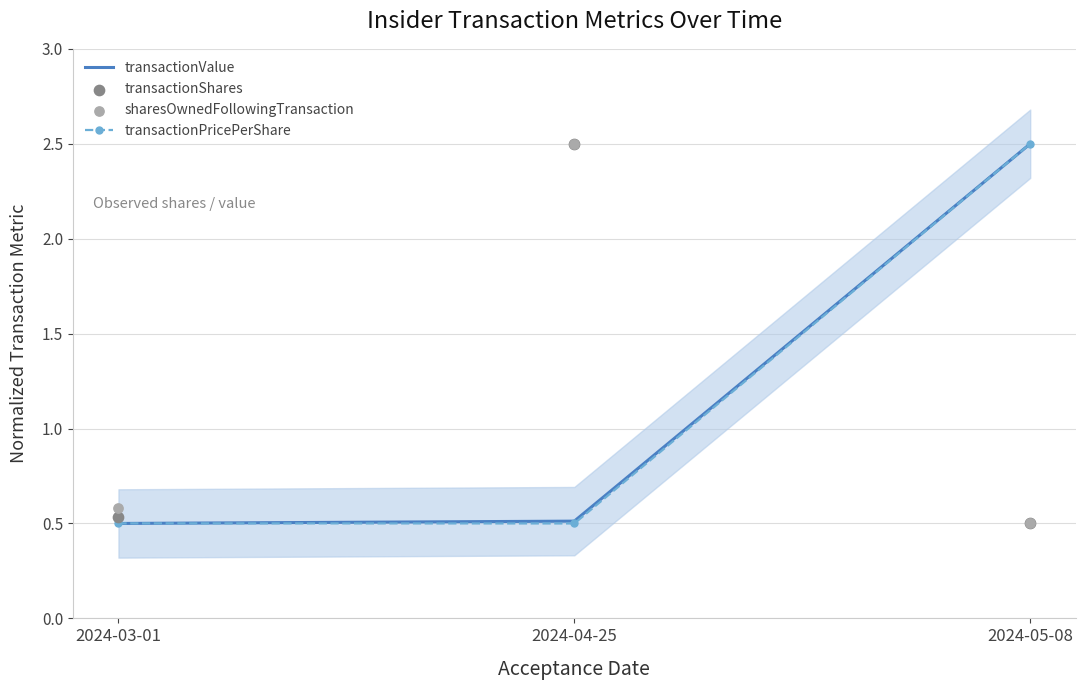

At how many categories does at least one series exceed 2?

2